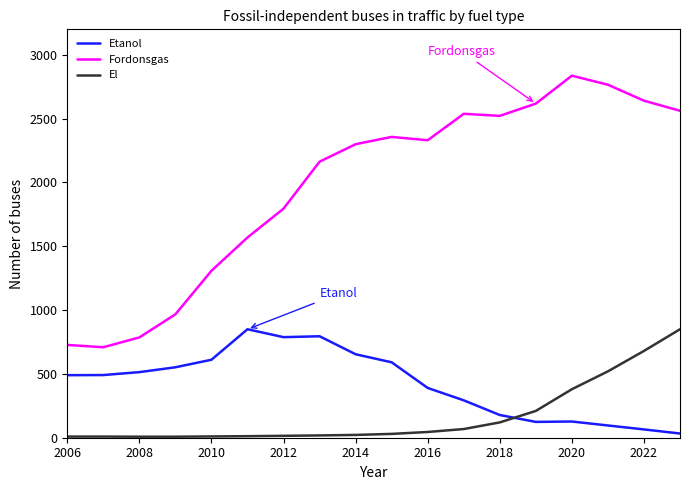

Does the chart display data point markers on the line(s)?

No